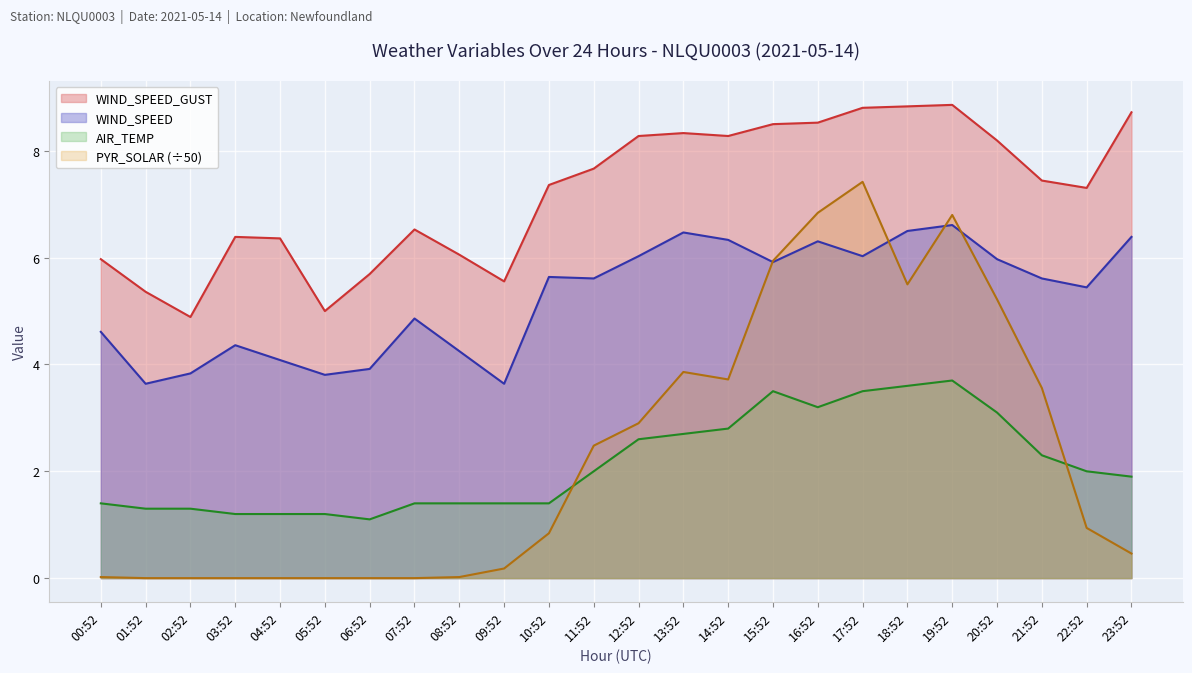

What is the label of the 23rd point from the right?

01:52